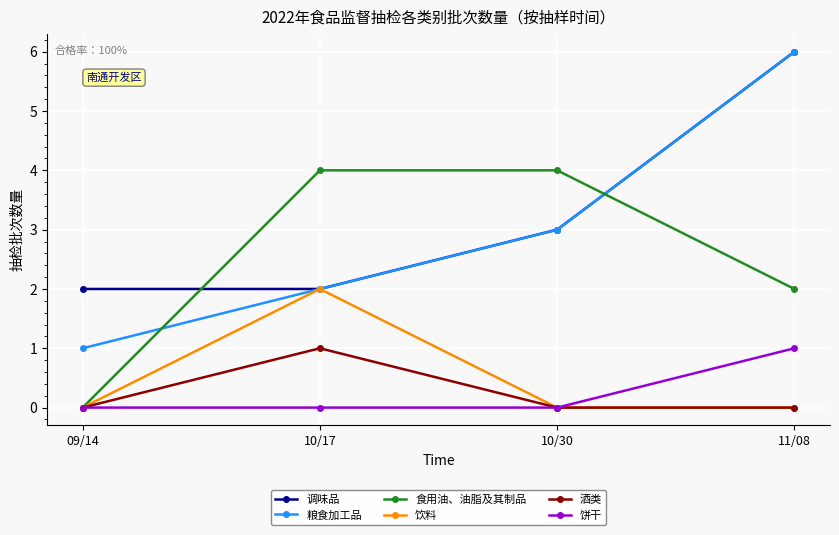

True or false: 粮食加工品 has more than 0 interior local peaks.

False